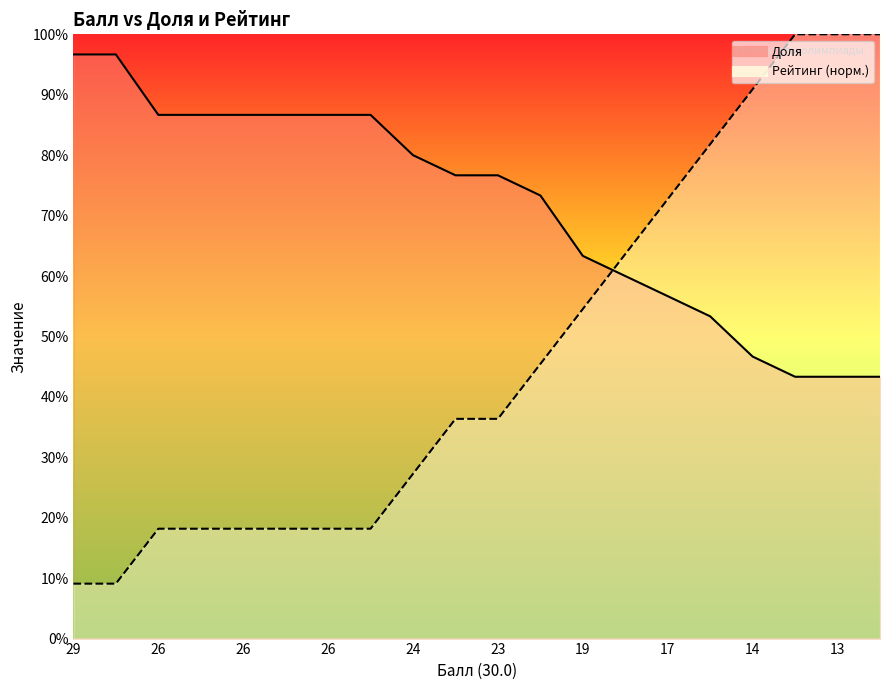

Where does the Доля series first go above 76?

29